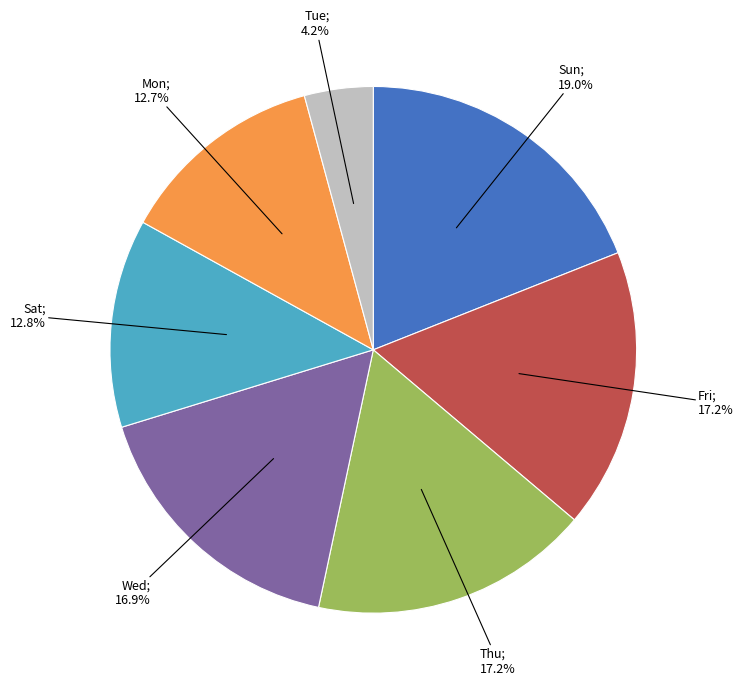

Is there any slice that represents more than half of the pie?

No